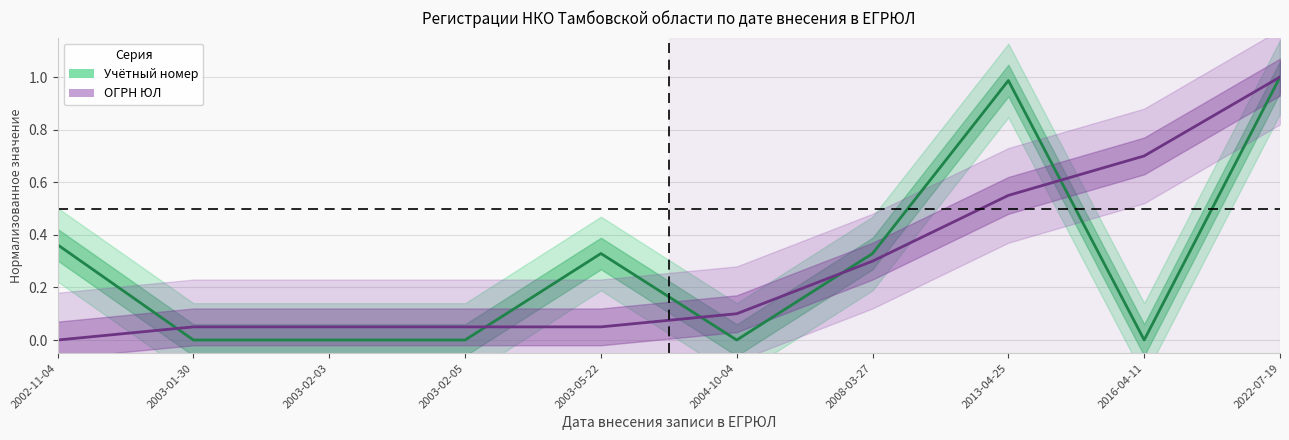

Reading left to right, extract all data points from this chart.

Учётный номер: 0.4	0.0	0.0	0.0	0.3	0.0	0.3	1.0	0.0	1.0
ОГРН ЮЛ: 0.0	0.0	0.0	0.1	0.1	0.1	0.3	0.5	0.7	1.0